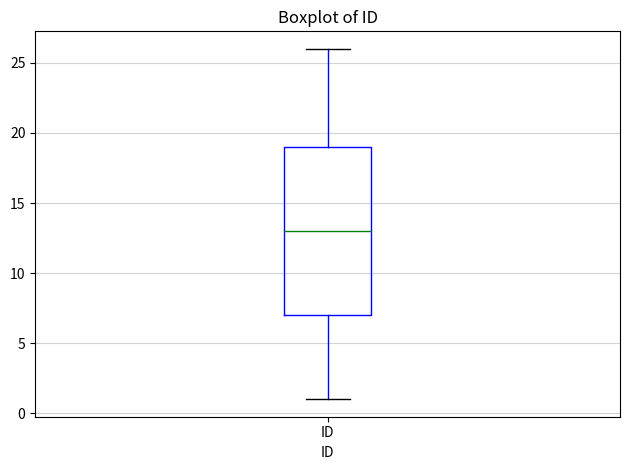

Transcribe this box plot: give where the median line is, the range the box spans, and where the two whiskers end, as read against the y-axis. The values are not printed on the chart, so give them approximately, as read against the axis.

median 13, box 7 to 19, whiskers 1 to 26